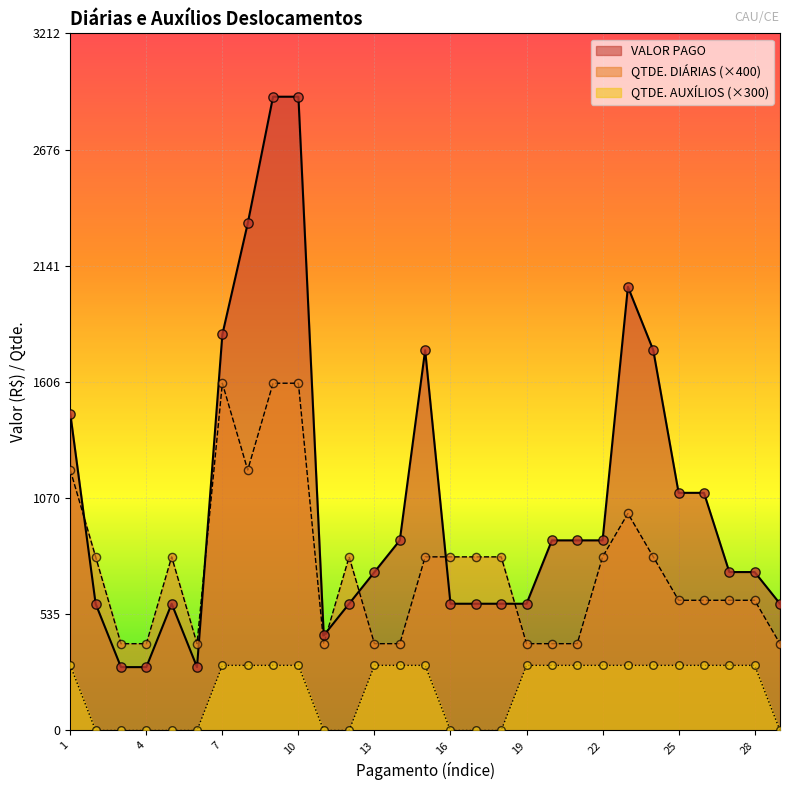

What are all the series names shown in the legend?

VALOR PAGO, QTDE. DIÁRIAS (×400), QTDE. AUXÍLIOS (×300)